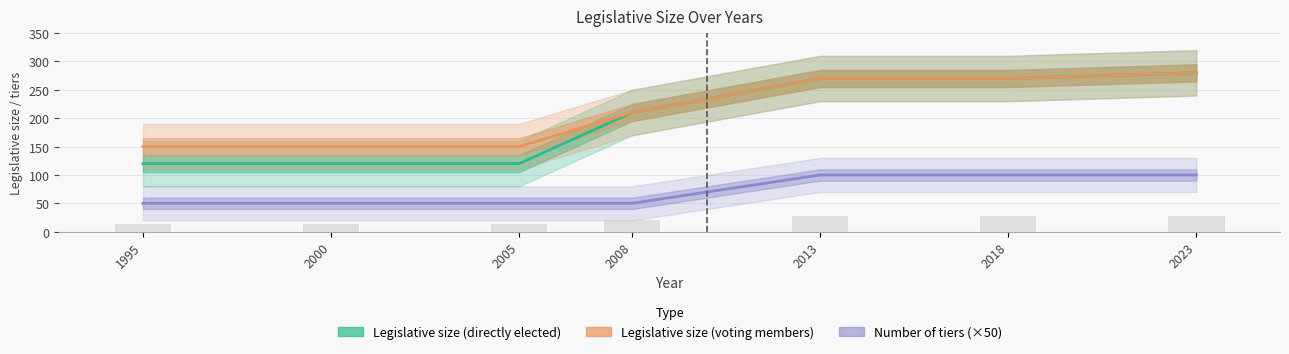

Between 2005 and 2013, which is larger?

2013